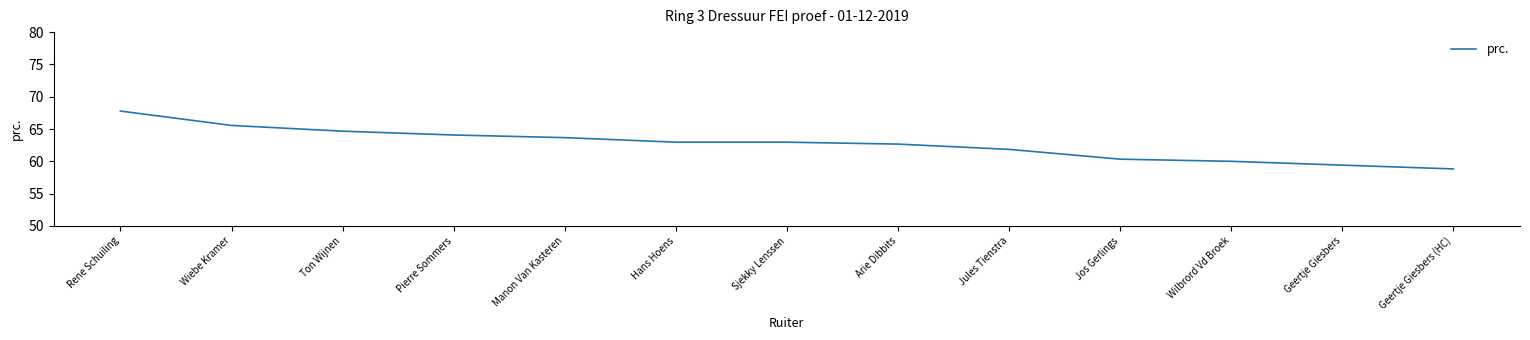

The value at Ton Wijnen is 64.7. True or false?

True